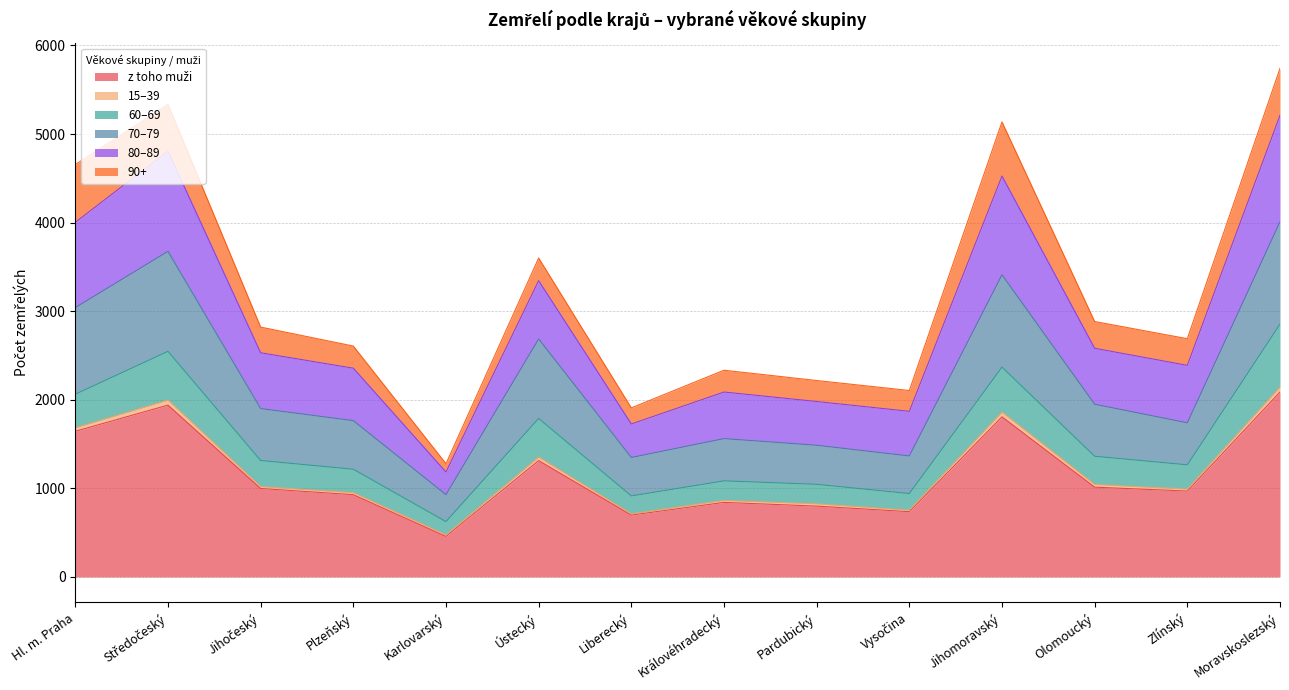

Where is the first local maximum for z toho muži?

Středočeský